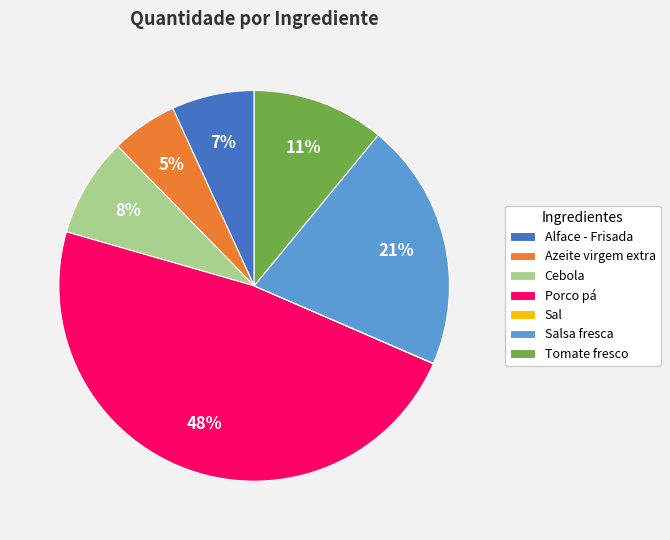

Is there any slice that represents more than half of the pie?

No